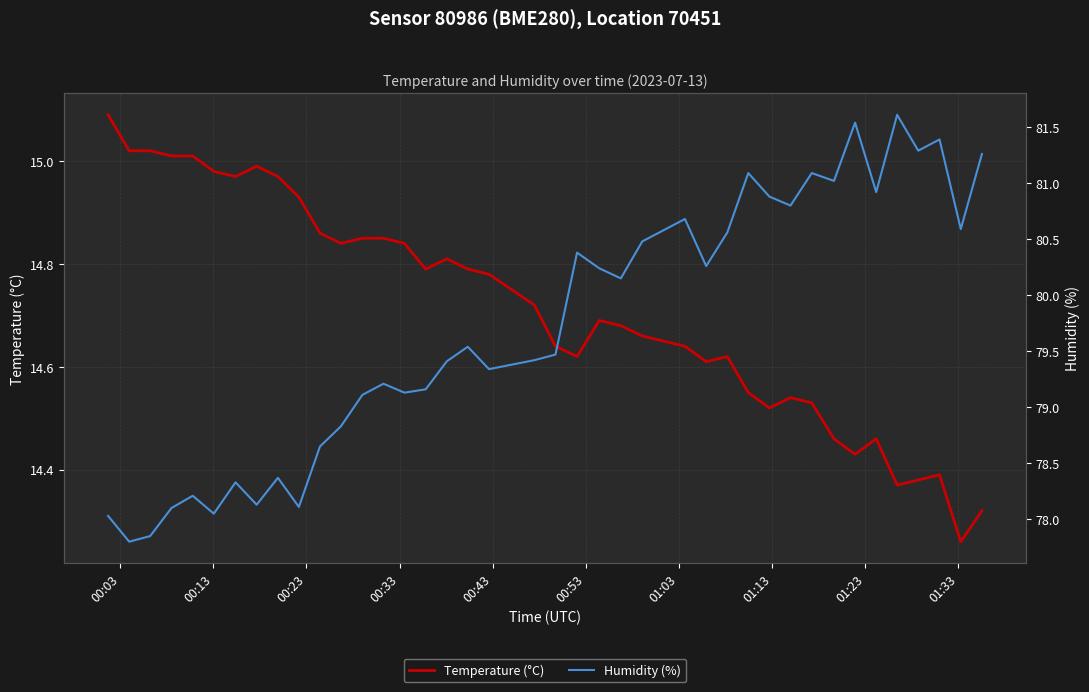

Reading left to right, extract all data points from this chart.

Temperature (°C): 15.1	15.0	15.0	15.0	15.0	15.0	15.0	15.0	15.0	14.9	14.9	14.8	14.8	14.8	14.8	14.8	14.8	14.8	14.8	14.7	14.6	14.6	14.7	14.7	14.7	14.6	14.6	14.6	14.6	14.5	14.5	14.5	14.5	14.4	14.5	14.4	14.4	14.4	14.3	14.3
Humidity (%): 78.0	77.8	77.8	78.1	78.2	78.0	78.3	78.1	78.4	78.1	78.7	78.8	79.1	79.2	79.1	79.2	79.4	79.5	79.3	79.4	79.5	80.4	80.2	80.2	80.5	80.7	80.3	80.6	81.1	80.9	80.8	81.1	81.0	81.5	80.9	81.6	81.3	81.4	80.6	81.3